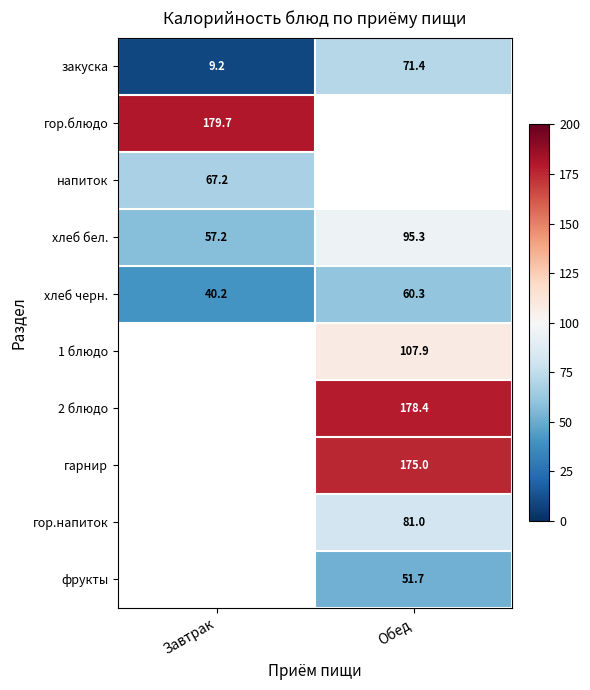

Is the value of напиток at Завтрак greater than the value of 1 блюдо at Обед?

No